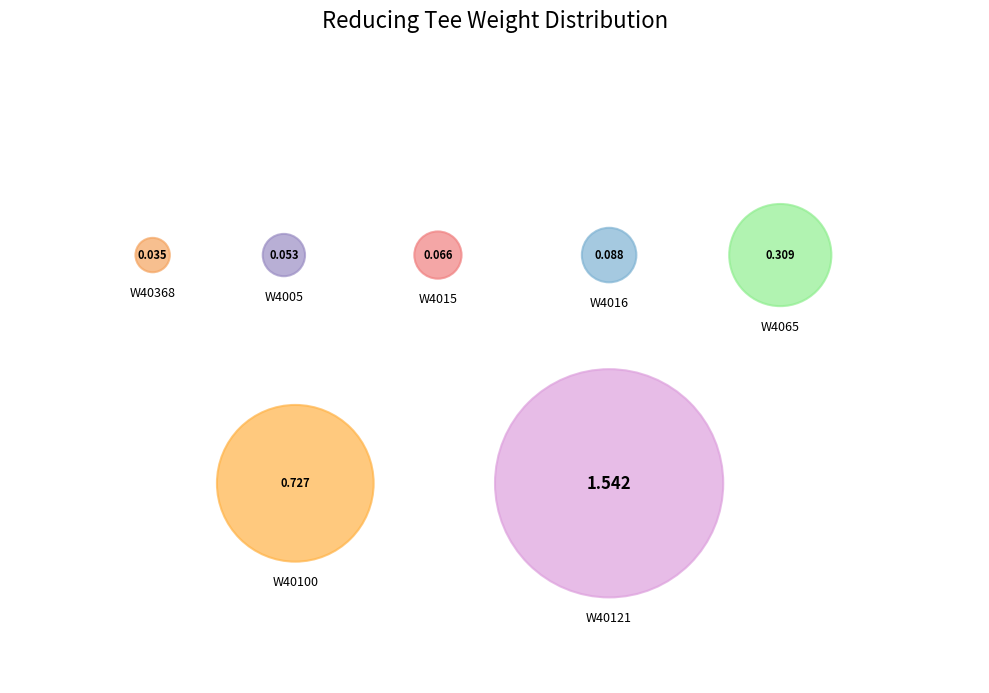

What is the majority slice?

W40121